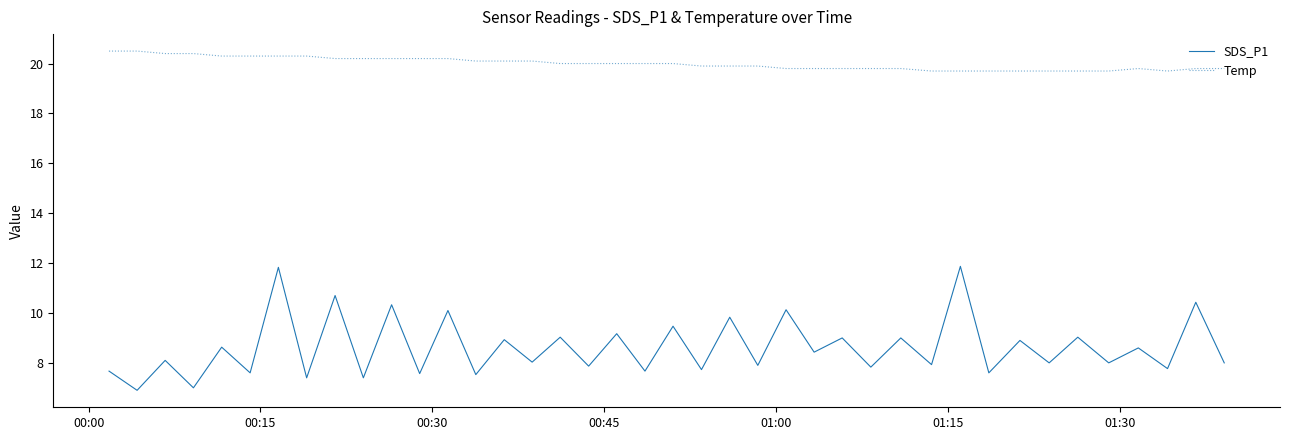

Rank the series by their average value, from highest to lowest.

Temp, SDS_P1